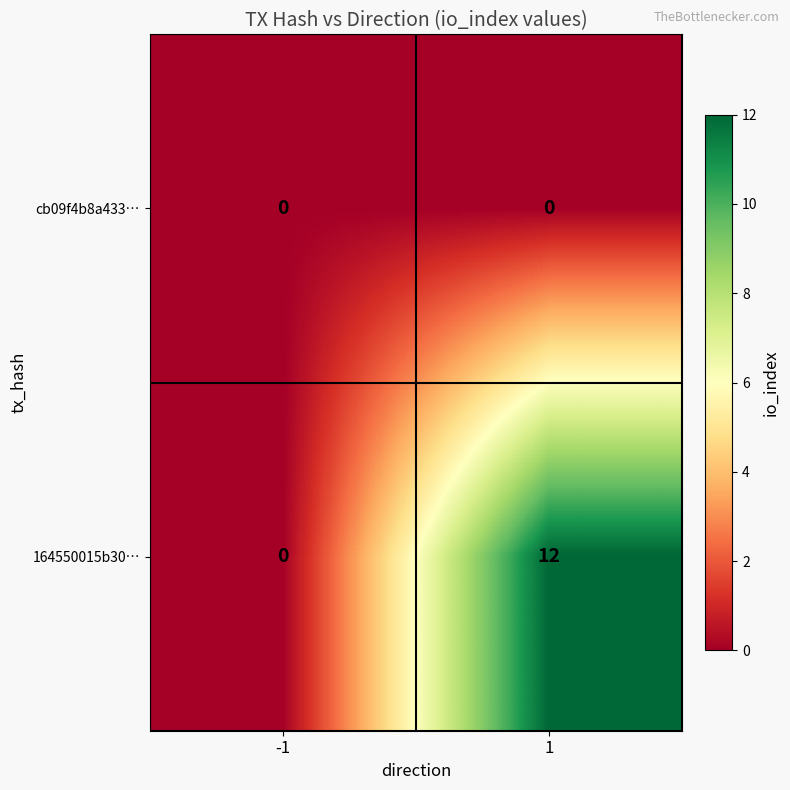

Which series has the largest range (max minus min)?

164550015b30…